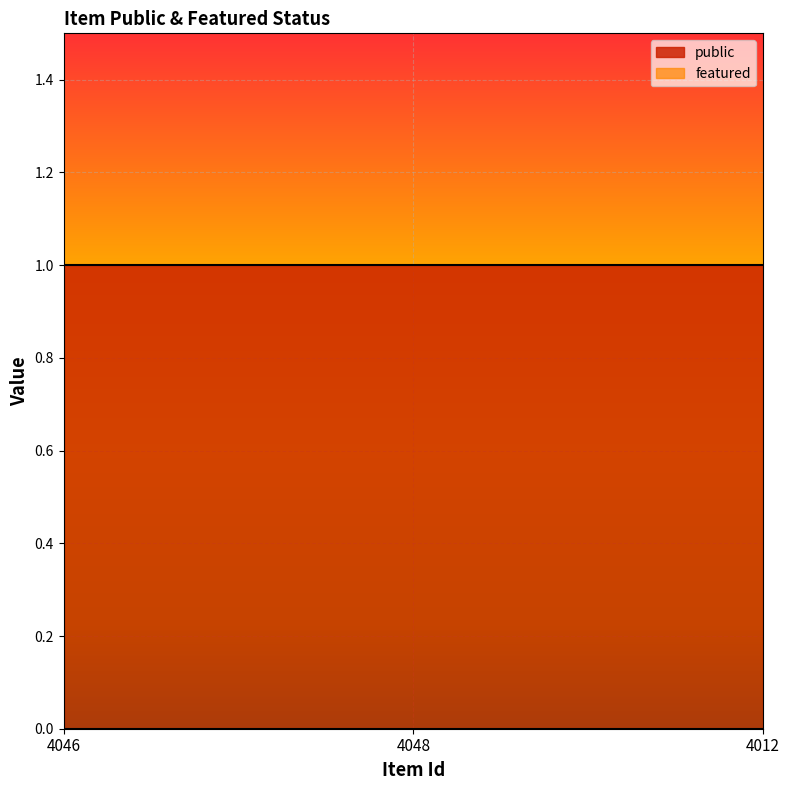

True or false: public has a value of 1 at 4046.

True